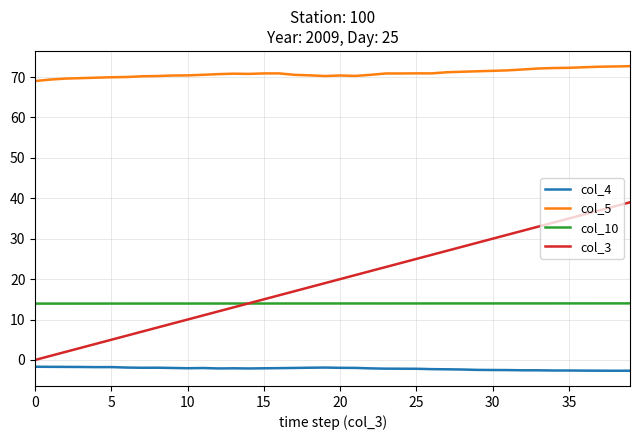

True or false: col_5 and col_3 cross at least once.

False